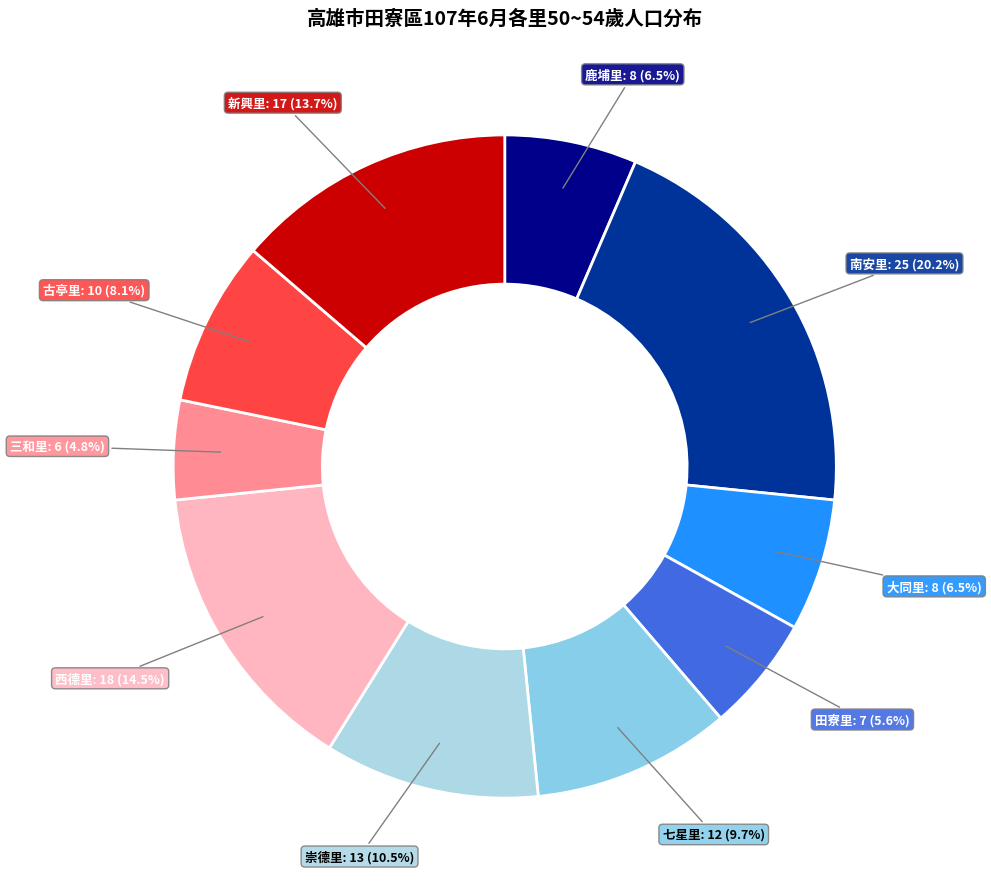

Is there any slice that represents more than half of the pie?

No